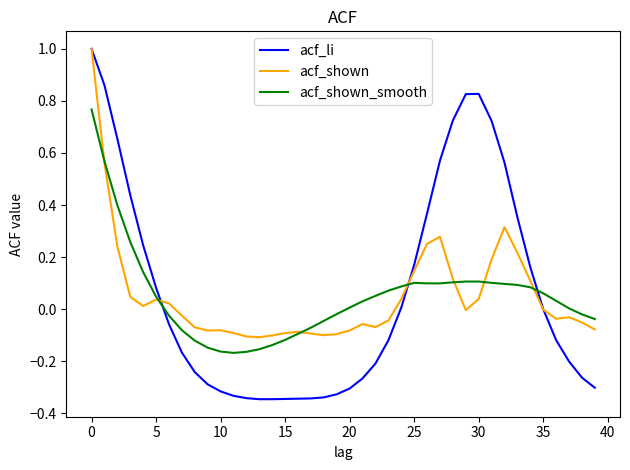

What is the difference between the maximum and minimum values in the acf_shown series?

1.1